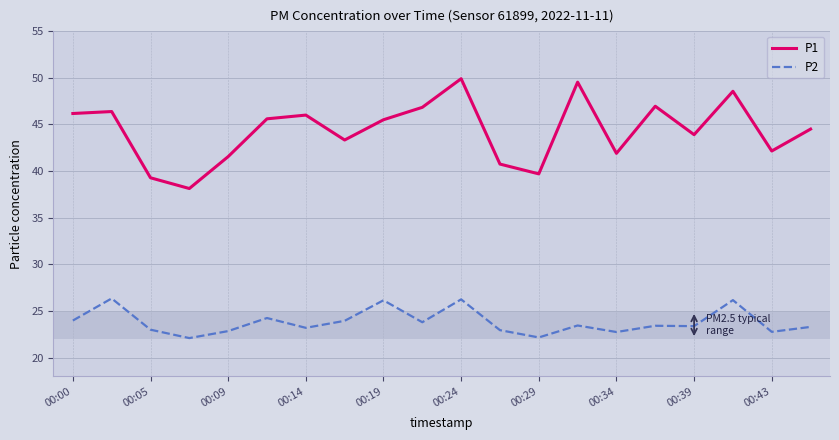

What is the minimum value for P1?

38.1